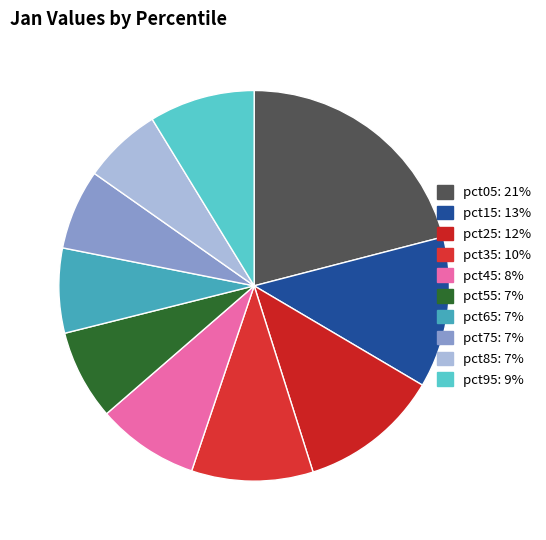

Is there a majority slice in this chart?

No